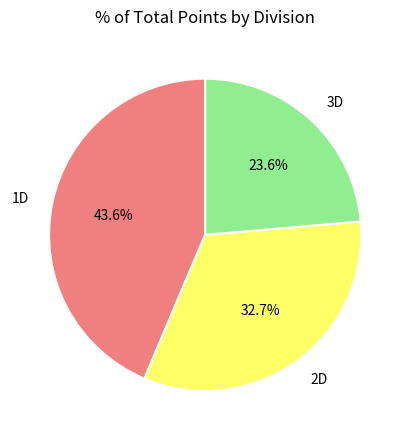

Between 2D and 3D, which is larger?

2D